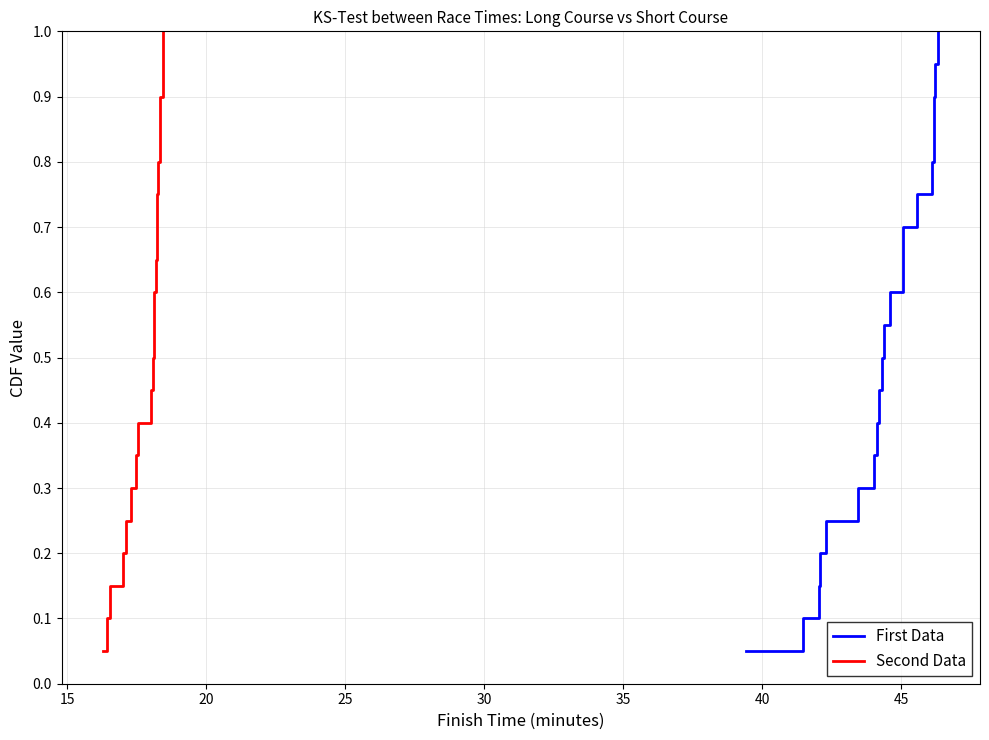

True or false: Second Data and First Data intersect in this chart.

False